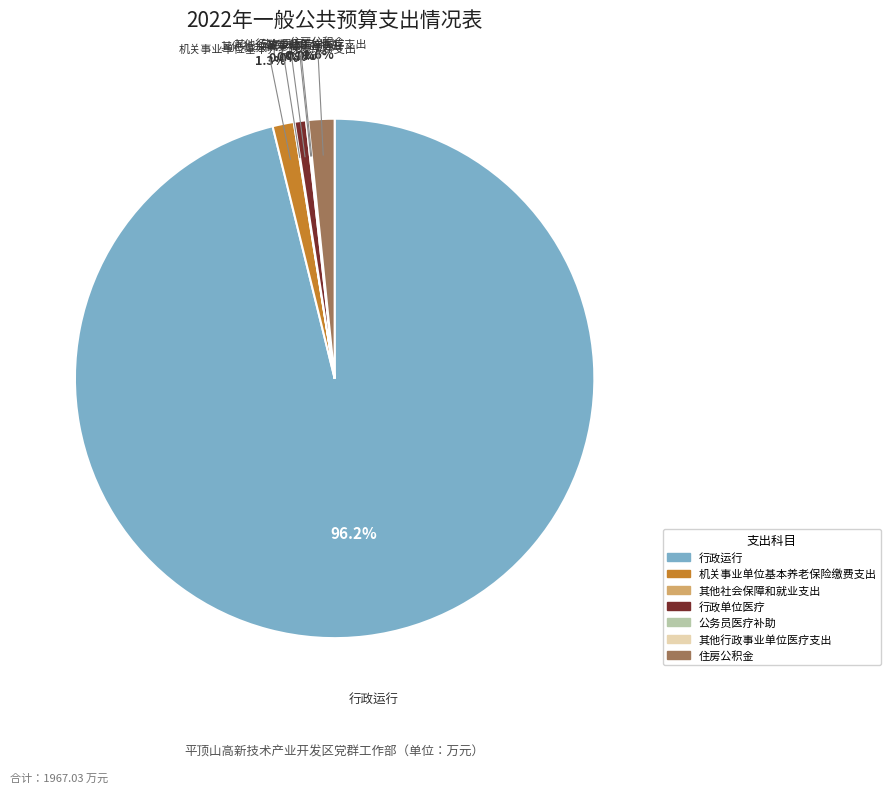

Is the sum of 住房公积金 and 机关事业单位基本养老保险缴费支出 greater than half?

No